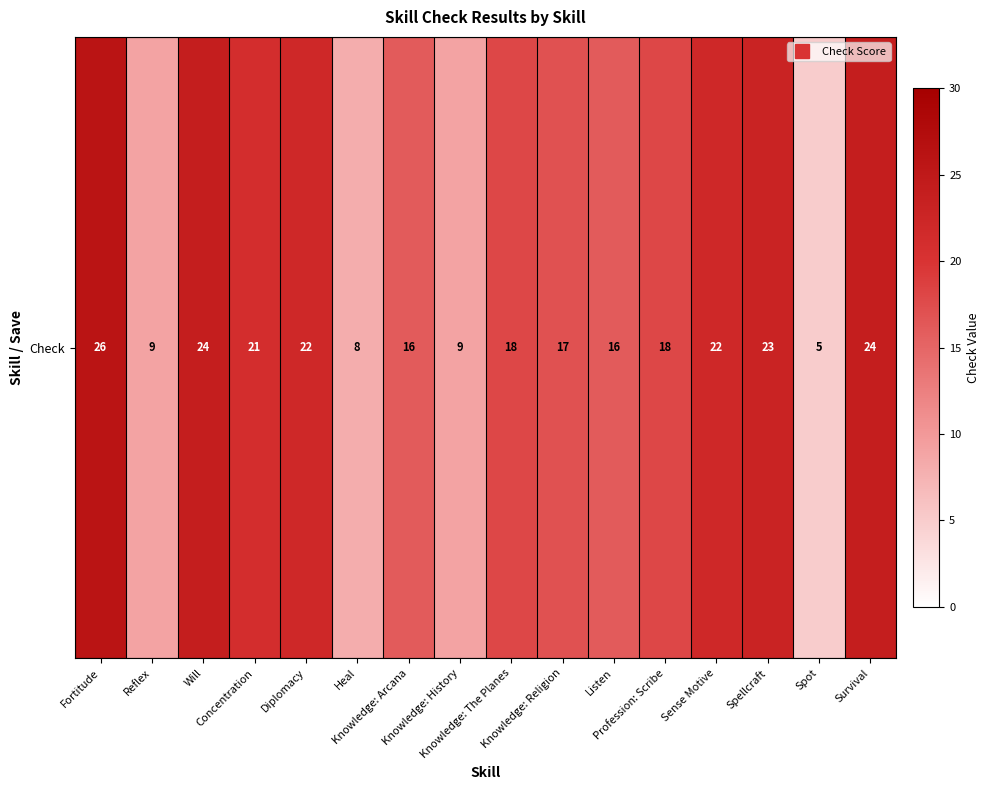

List the labels in order of value, smallest first.

Spot, Heal, Reflex, Knowledge: History, Knowledge: Arcana, Listen, Knowledge: Religion, Knowledge: The Planes, Profession: Scribe, Concentration, Diplomacy, Sense Motive, Spellcraft, Will, Survival, Fortitude